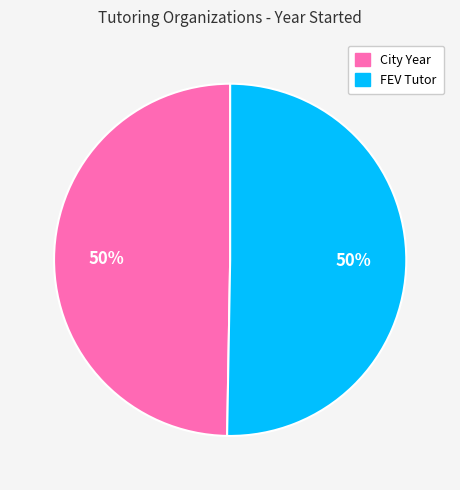

The City Year slice represents 63% of the pie. True or false?

False